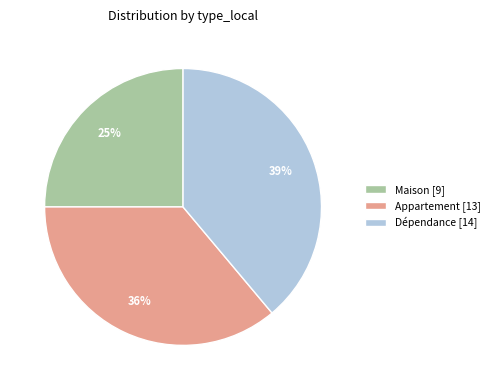

What percentage is the Appartement [13] slice, to the nearest percent?

36%